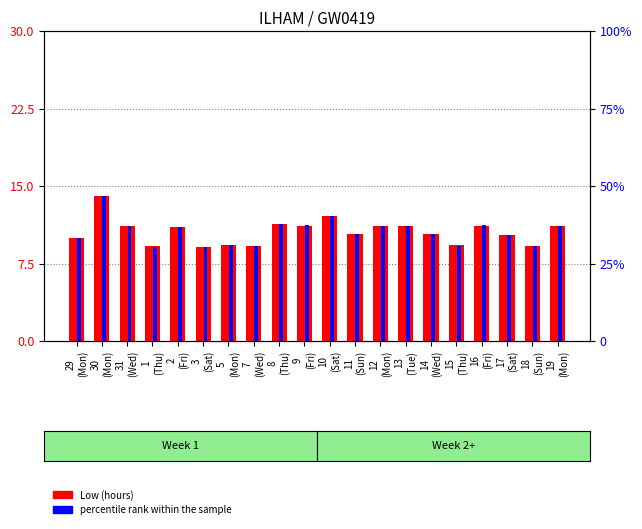

Reading right to left, transcribe all the data shown in this chart.

Low (hours): 19
(Mon)=11.2	18
(Sun)=9.2	17
(Sat)=10.2	16
(Fri)=11.2	15
(Thu)=9.2	14
(Wed)=10.3	13
(Tue)=11.1	12
(Mon)=11.1	11
(Sun)=10.3	10
(Sat)=12.1	9
(Fri)=11.2	8
(Thu)=11.4	7
(Wed)=9.2	5
(Mon)=9.3	3
(Sat)=9.1	2
(Fri)=11.1	1
(Thu)=9.2	31
(Wed)=11.1	30
(Mon)=14.0	29
(Mon)=10.0
percentile rank within the sample: 19
(Mon)=37.2	18
(Sun)=30.7	17
(Sat)=34.1	16
(Fri)=37.3	15
(Thu)=30.8	14
(Wed)=34.5	13
(Tue)=37.0	12
(Mon)=37.1	11
(Sun)=34.4	10
(Sat)=40.5	9
(Fri)=37.3	8
(Thu)=37.9	7
(Wed)=30.7	5
(Mon)=30.9	3
(Sat)=30.4	2
(Fri)=36.9	1
(Thu)=30.5	31
(Wed)=37.1	30
(Mon)=46.7	29
(Mon)=33.3